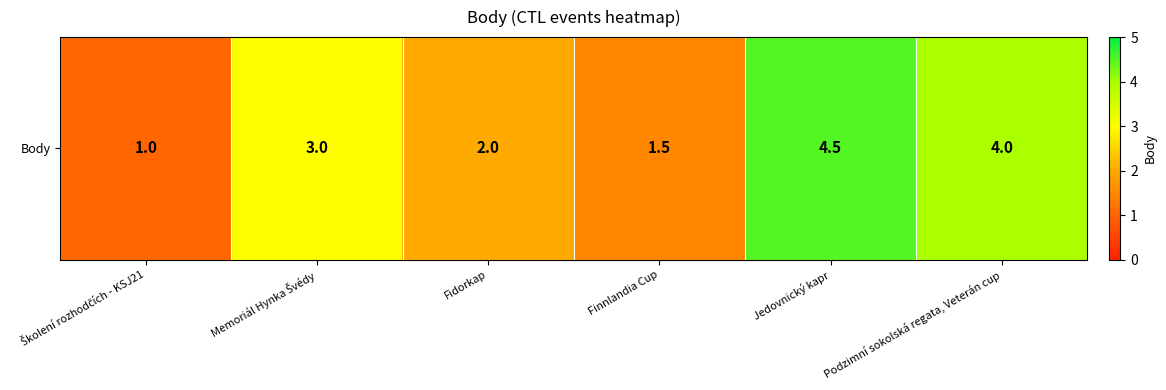

List the labels in order of value, smallest first.

Školení rozhodčích - KSJ21, Finnlandia Cup, Fidorkap, Memoriál Hynka Švédy, Podzimní sokolská regata, Veterán cup, Jedovnický kapr